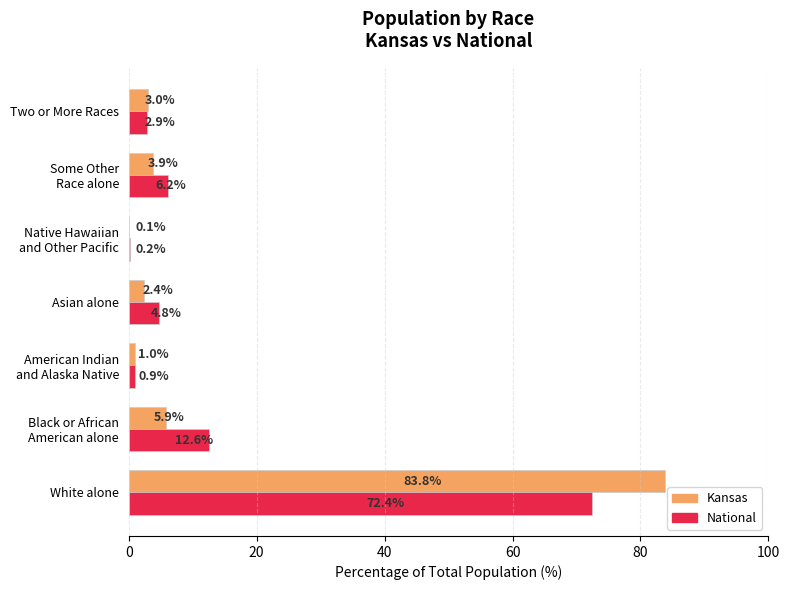

At which label does Kansas reach its peak?

White alone